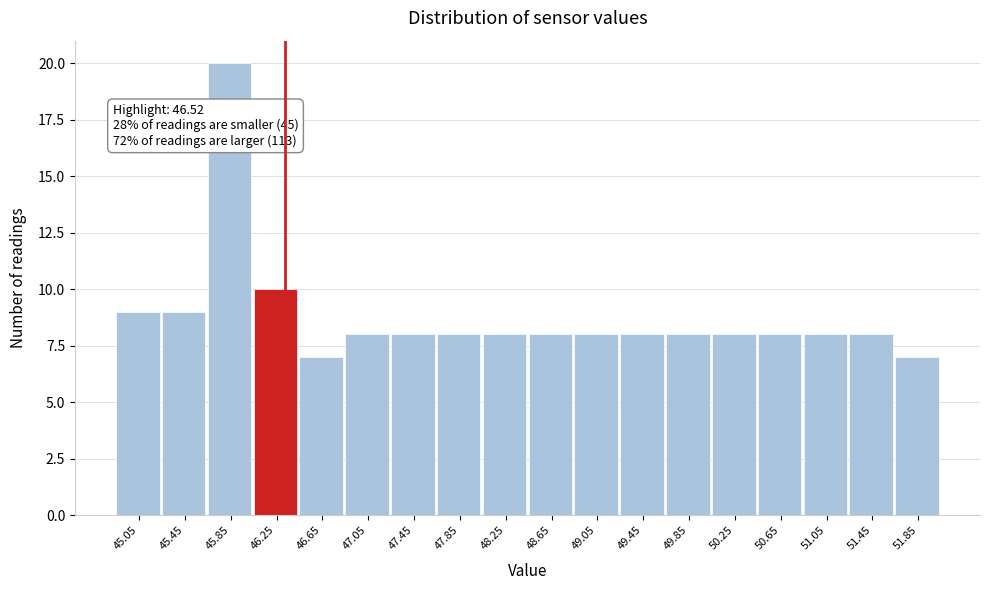

Reading left to right, extract all data points from this chart.

9	9	20	10	7	8	8	8	8	8	8	8	8	8	8	8	8	7